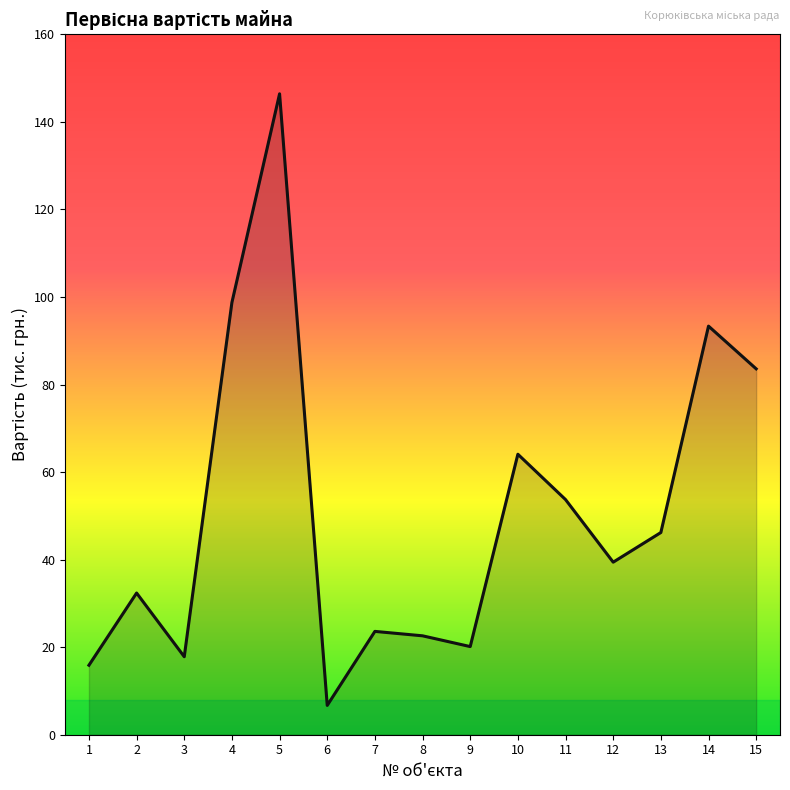

What is the difference between the values at 15 and 3?

65.8